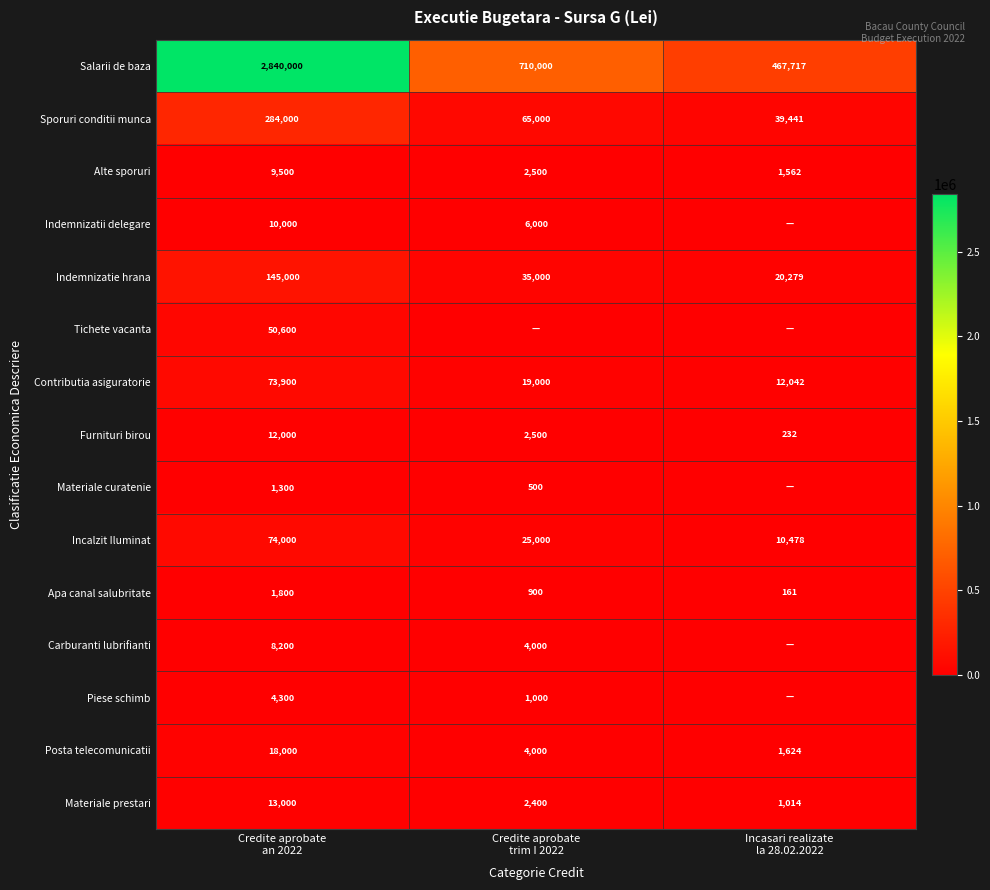

What is the maximum value for Contributia asiguratorie?

73900